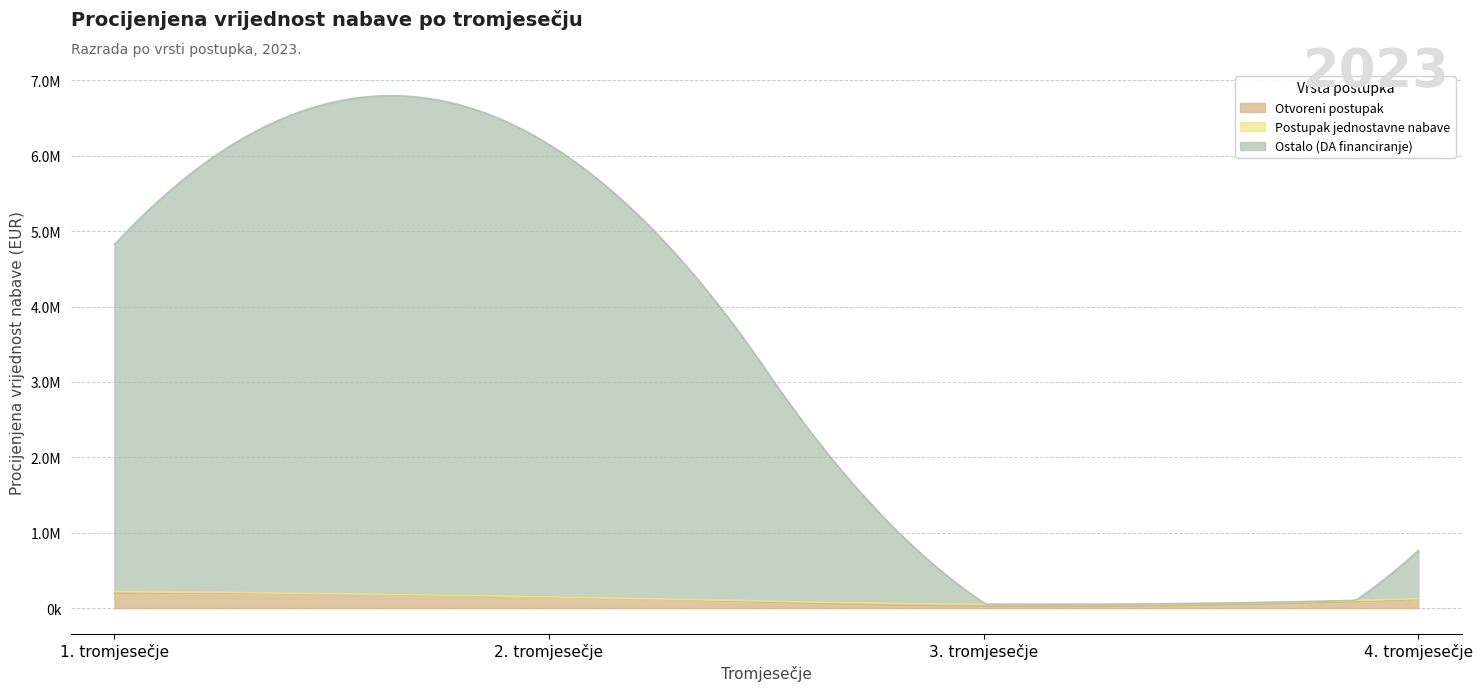

What is the value of the Otvoreni postupak point at the 1st from the left?

199084.2